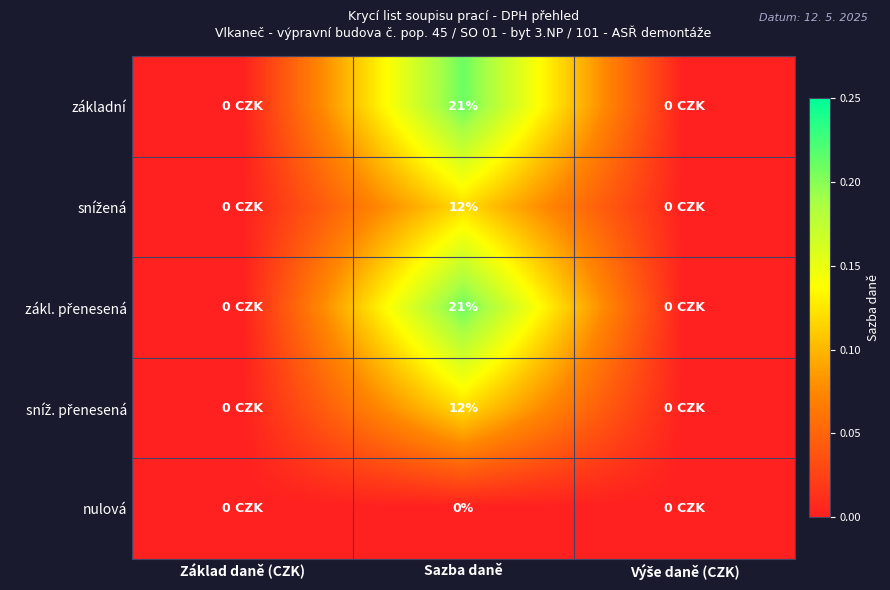

What is the total value across all series at Sazba daně?

66